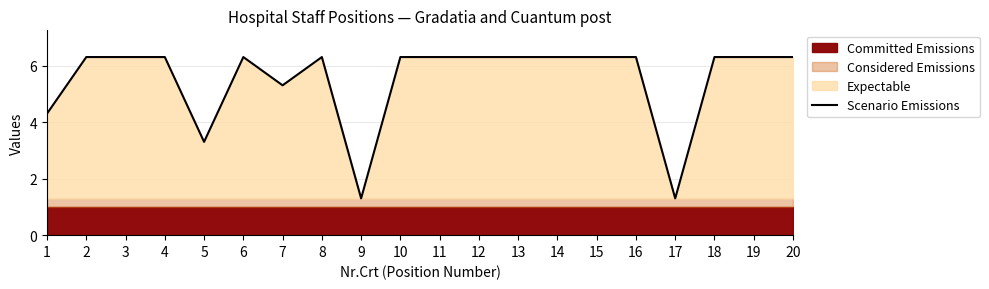

Rank the categories by value from highest to lowest.

2, 3, 4, 6, 8, 10, 11, 12, 13, 14, 15, 16, 18, 19, 20, 7, 1, 5, 9, 17